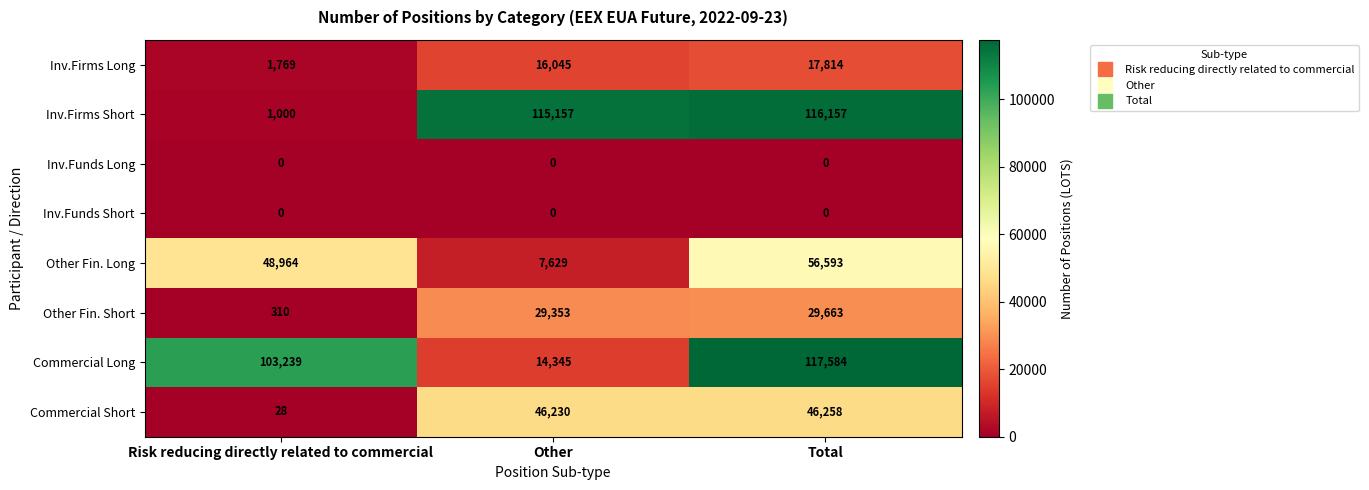

The value of Commercial Long at Risk reducing directly related to commercial is 137005. True or false?

False